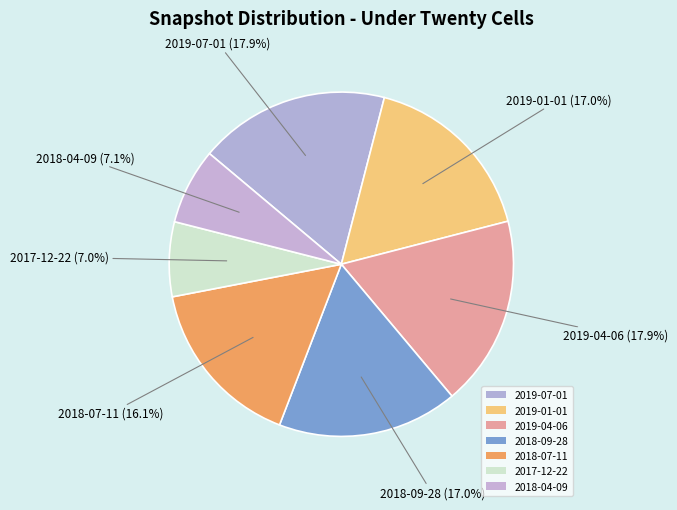

Is the sum of 2019-04-06 and 2018-04-09 greater than half?

No